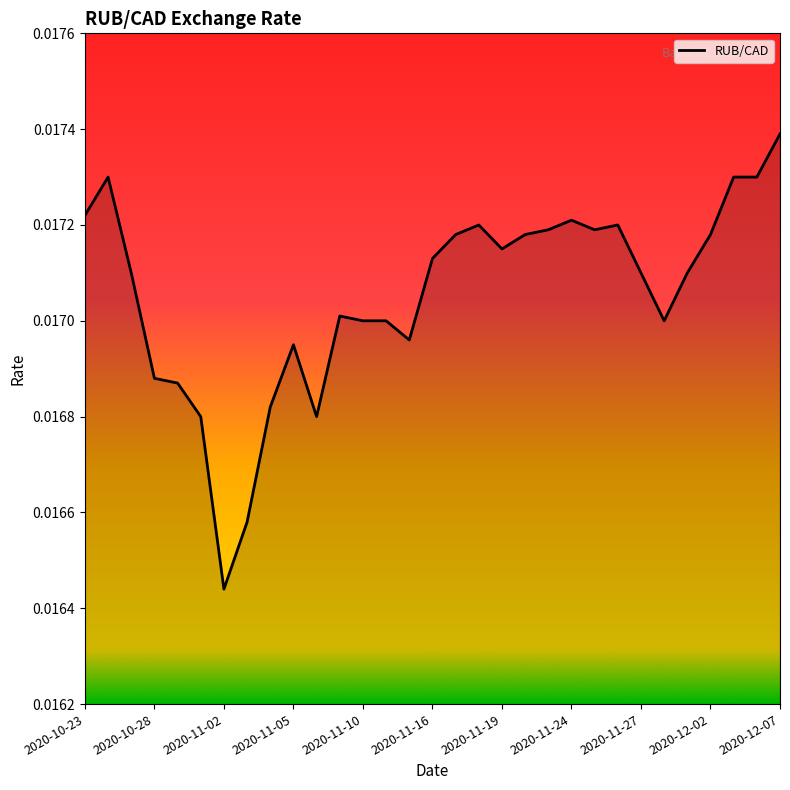

Where is the data nearest to the value 0?

2020-11-02